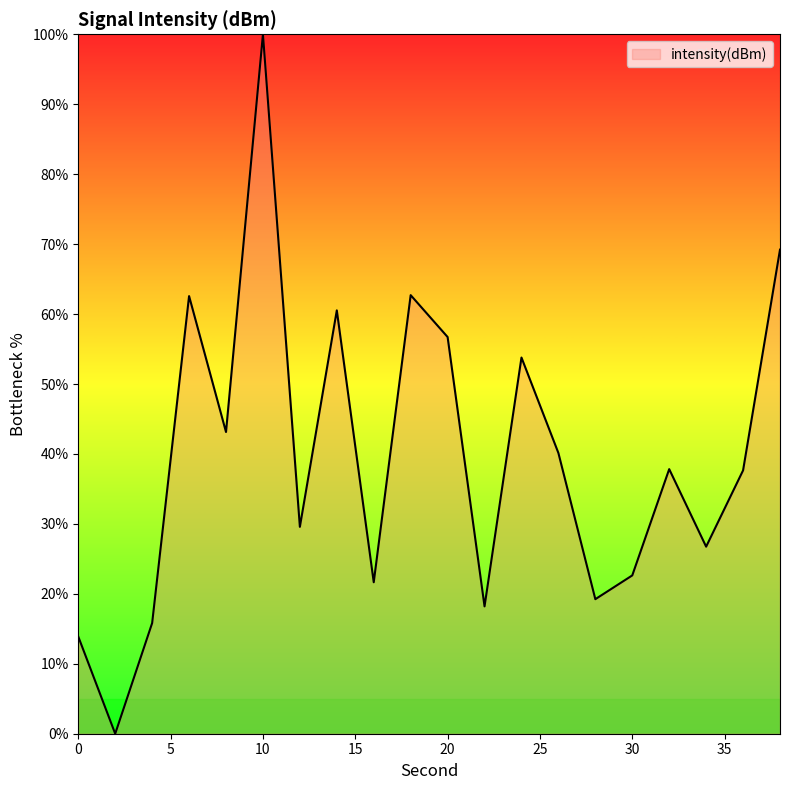

What is the difference between the maximum and minimum values?

100.0